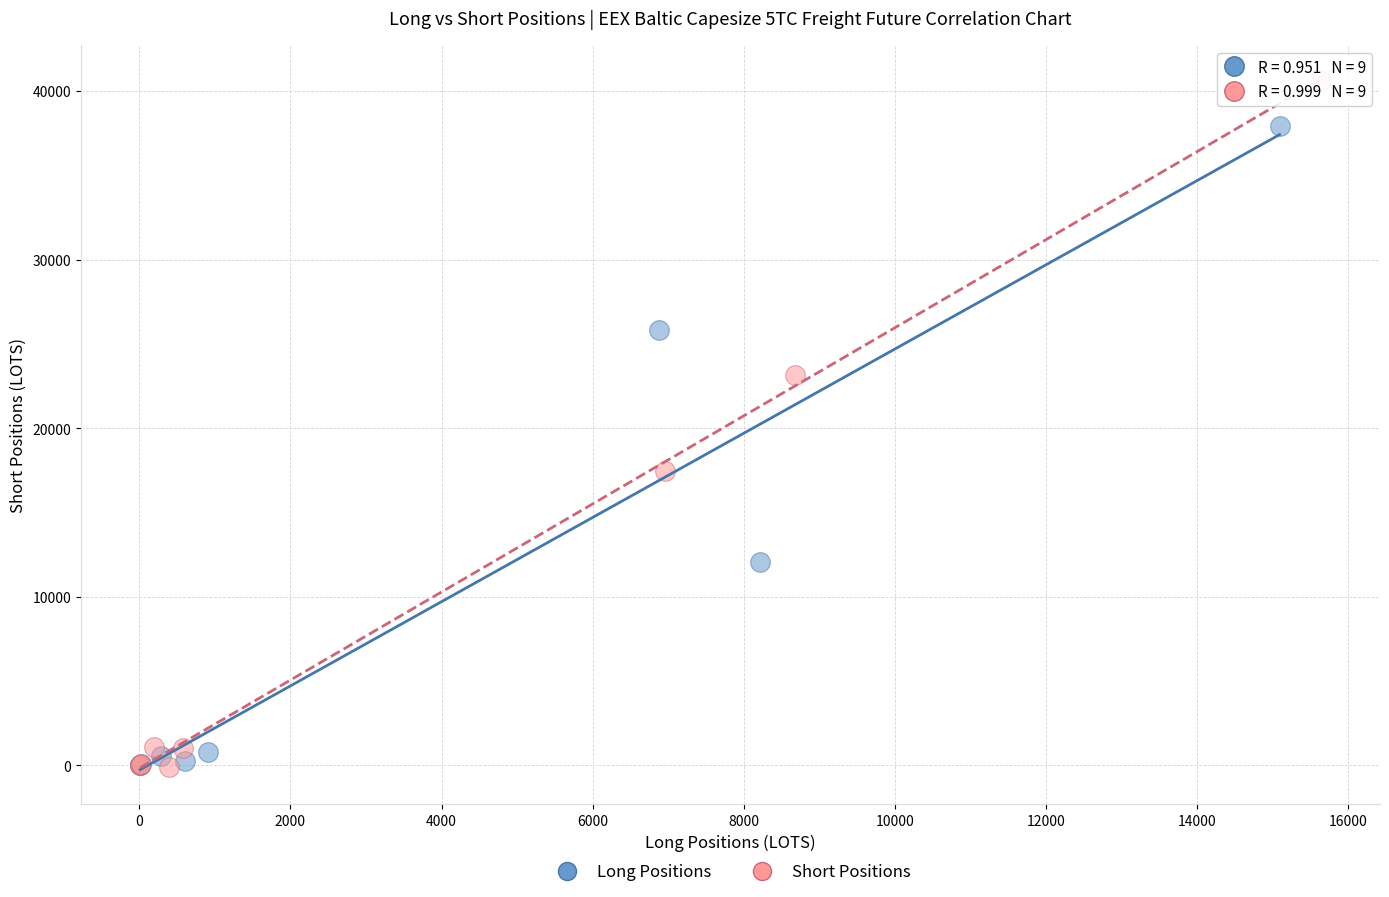

Which series has the largest Y range (max minus min)?

Short Positions